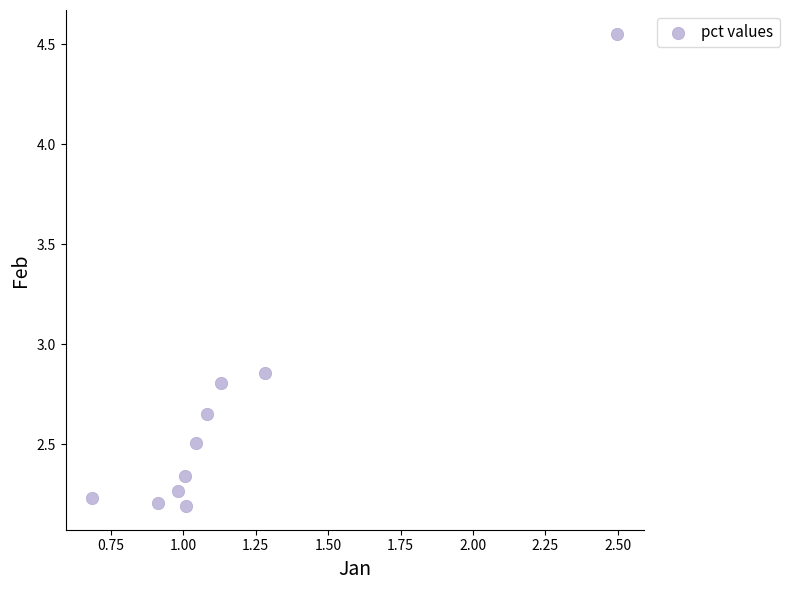

What is the average Y value?

2.7